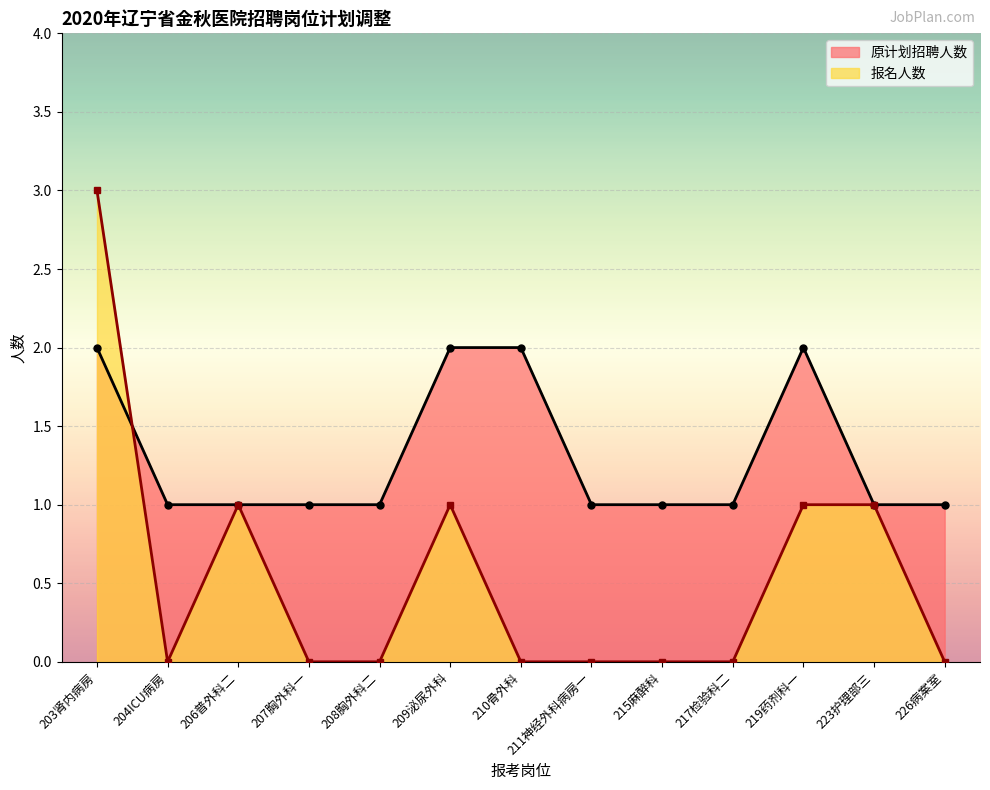

What is the difference between the highest and lowest values at 226病案室?

1